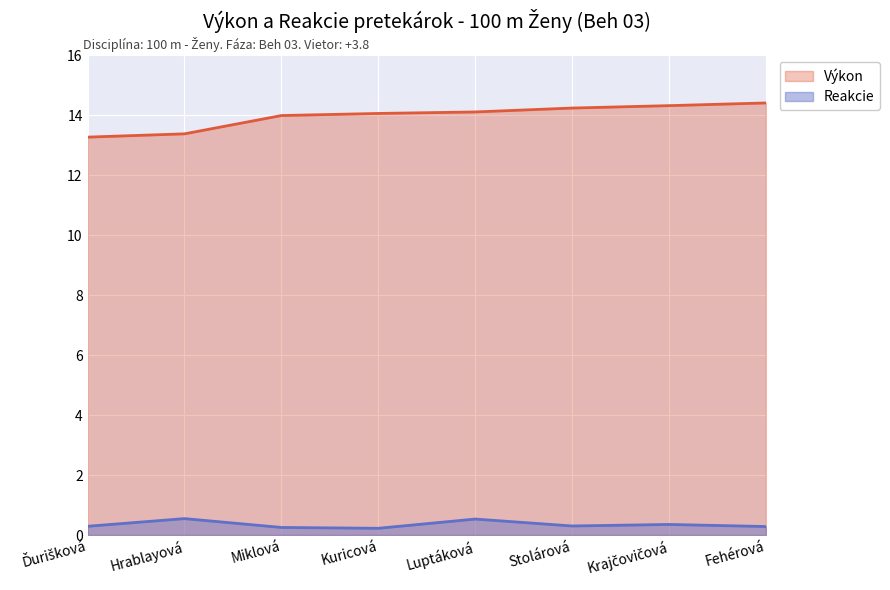

Which series has the largest range (max minus min)?

Výkon